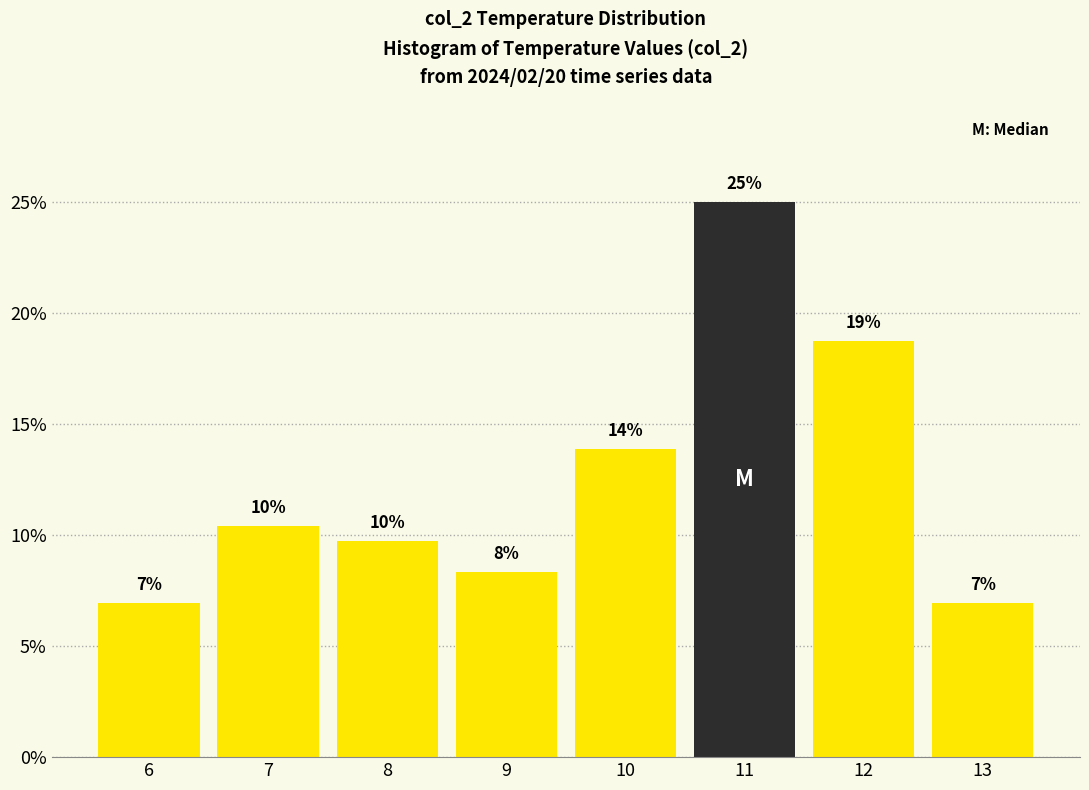

How many bars are there in total?

8